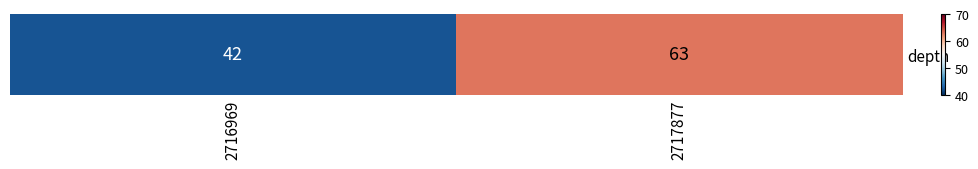

What is the difference between the values at 2717877 and 2716969?

21